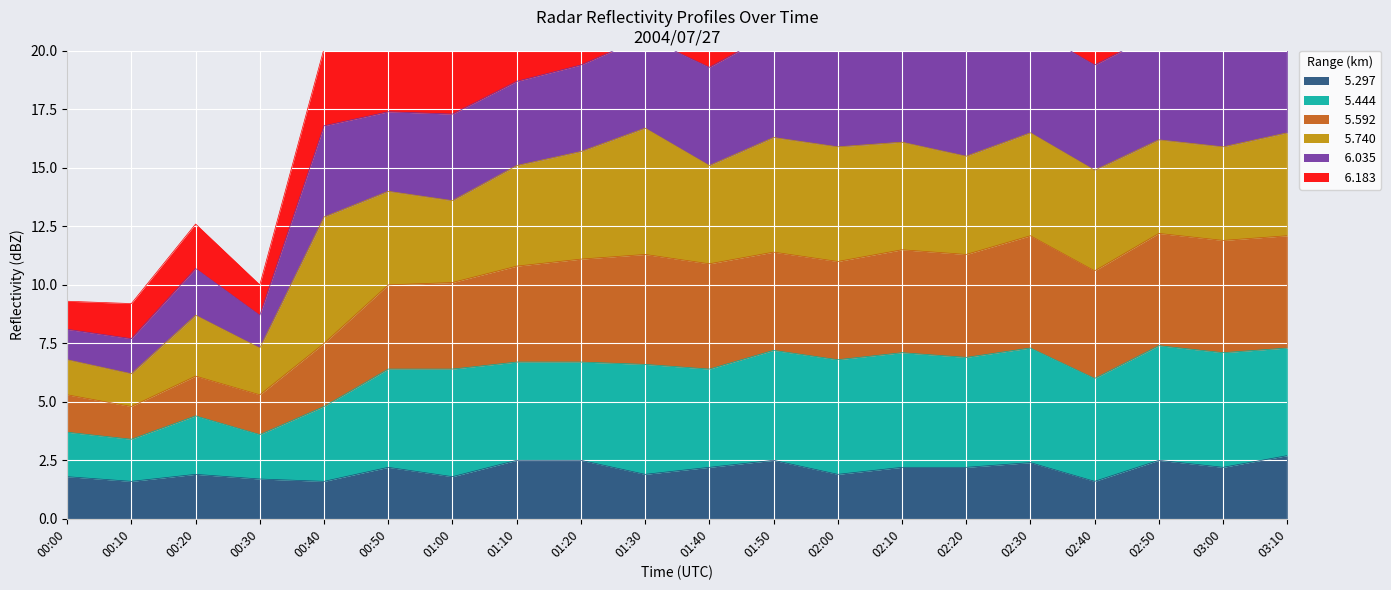

How many data points in   5.592 are above 11?

9